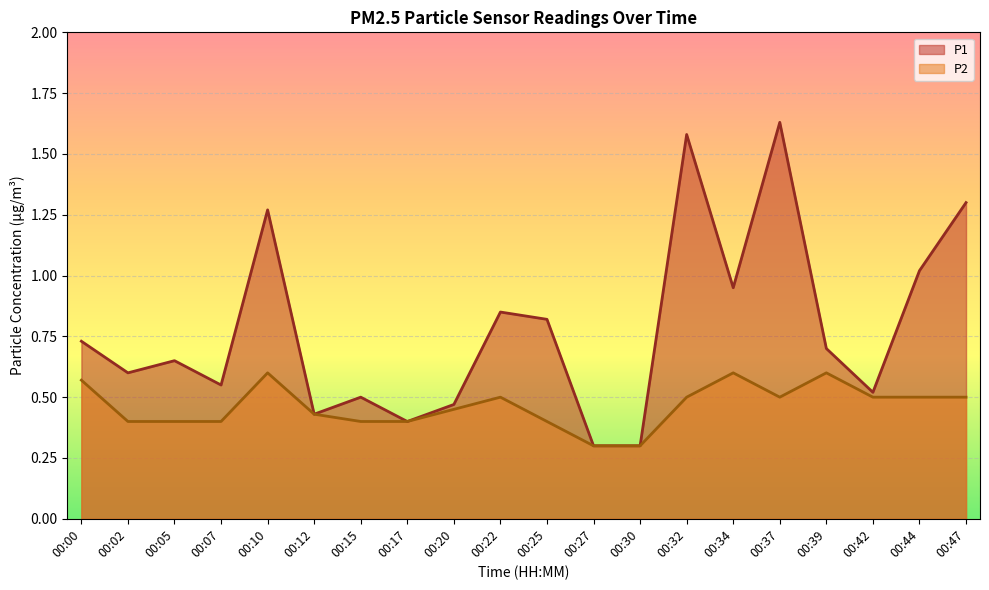

In P1, how many points are higher than both neighbors (excluding endpoints)?

6